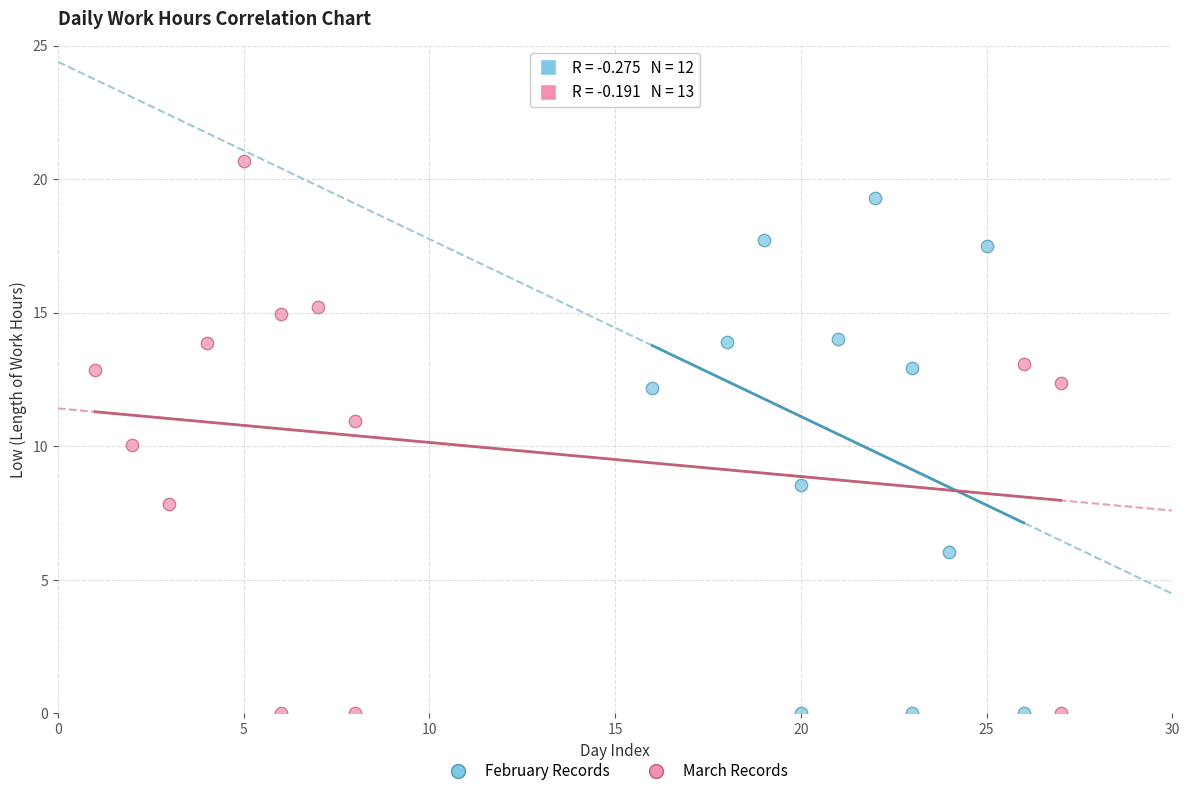

Which series reaches the maximum Y coordinate?

March Records